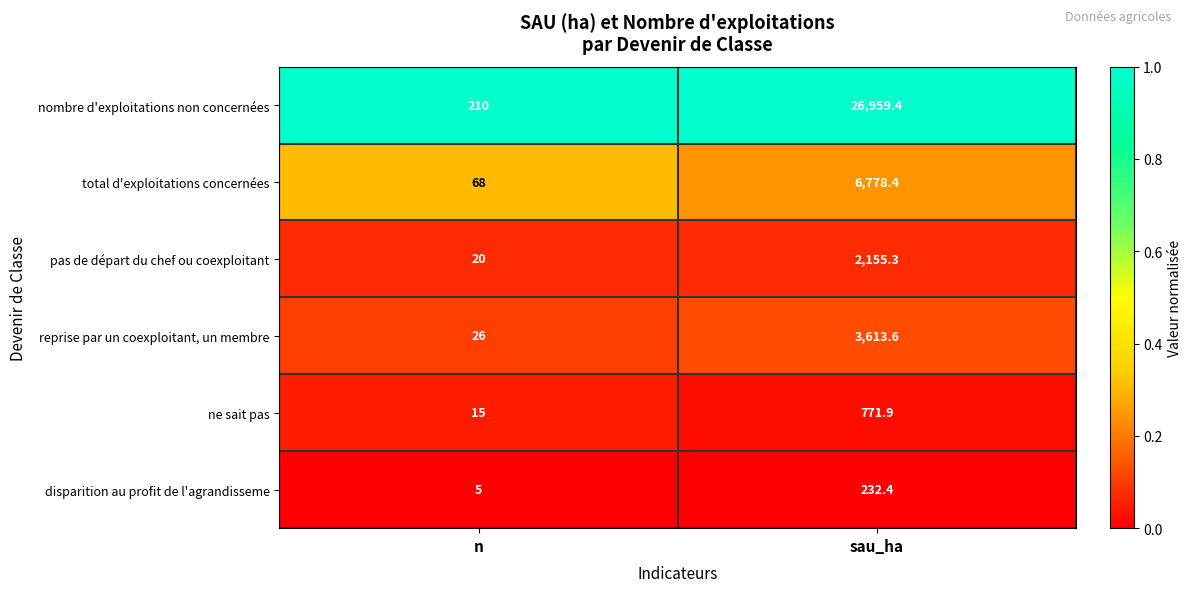

Reading right to left, transcribe all the data shown in this chart.

nombre d'exploitations non concernées: sau_ha=26959.4	n=210.0
total d'exploitations concernées: sau_ha=6778.4	n=68.0
pas de départ du chef ou coexploitant: sau_ha=2155.3	n=20.0
reprise par un coexploitant, un membre: sau_ha=3613.6	n=26.0
ne sait pas: sau_ha=771.9	n=15.0
disparition au profit de l'agrandisseme: sau_ha=232.4	n=5.0